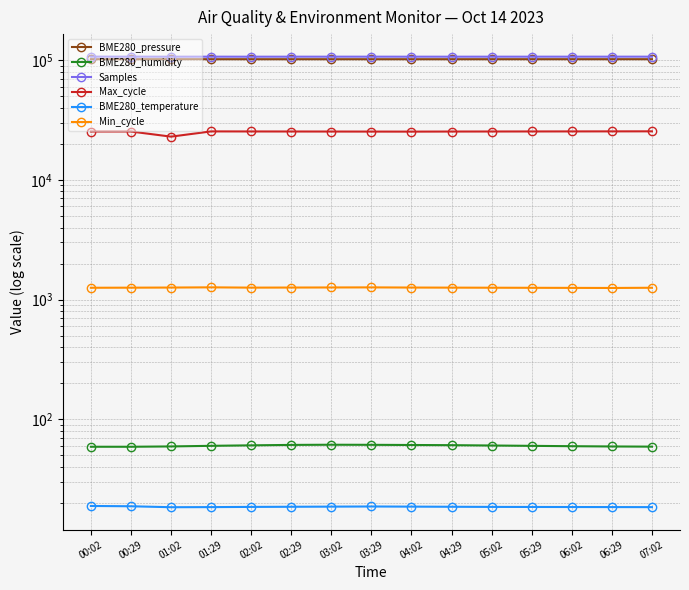

What is the sum of all BME280_humidity values?

900.2